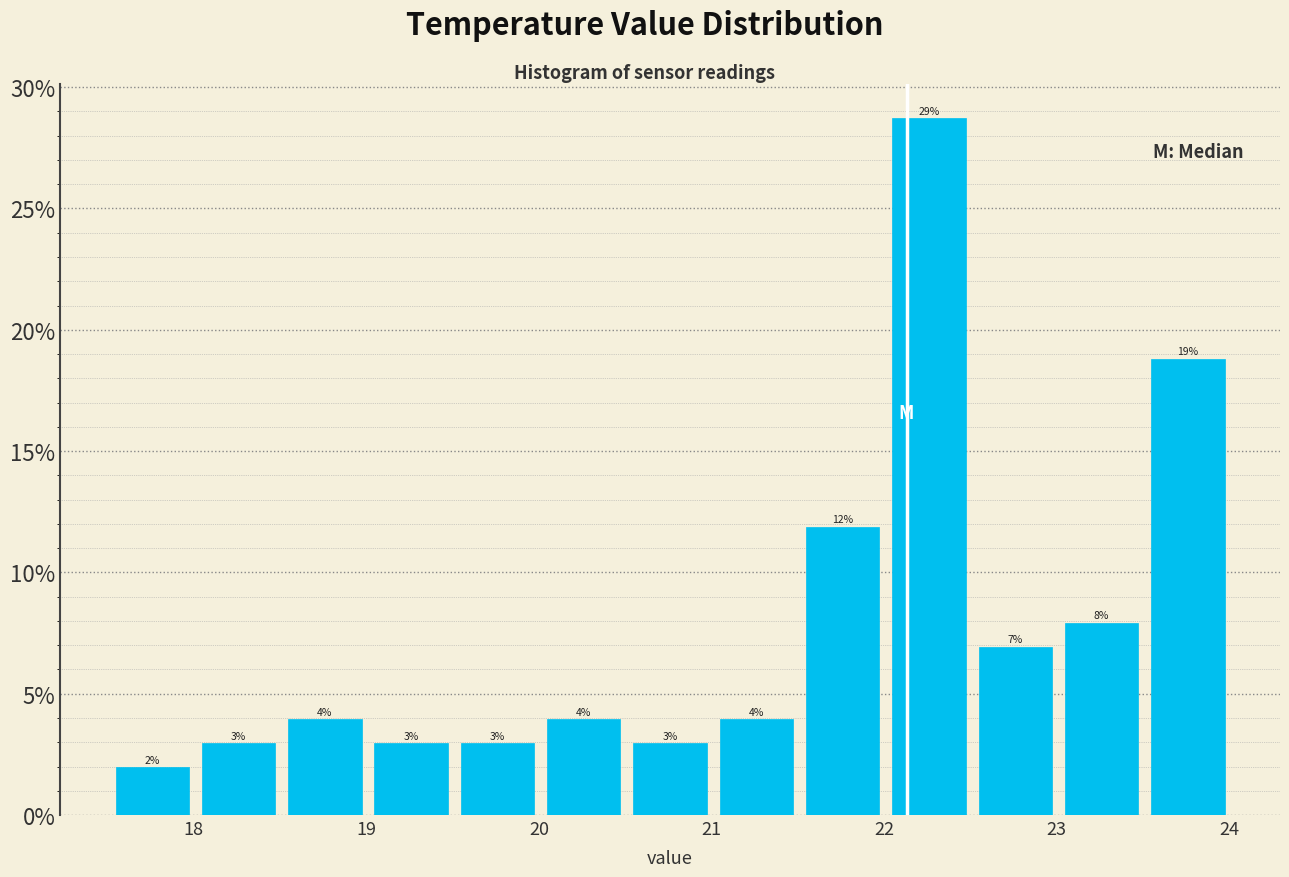

Which range on the x-axis has the tallest bar?

22.01 to 22.51